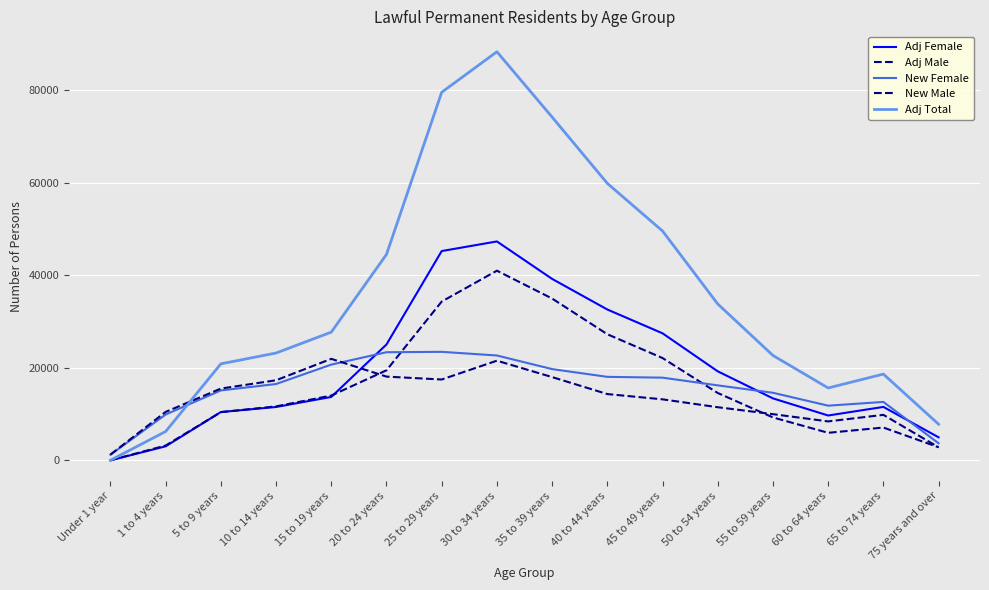

How many categories are shown in the chart?

16